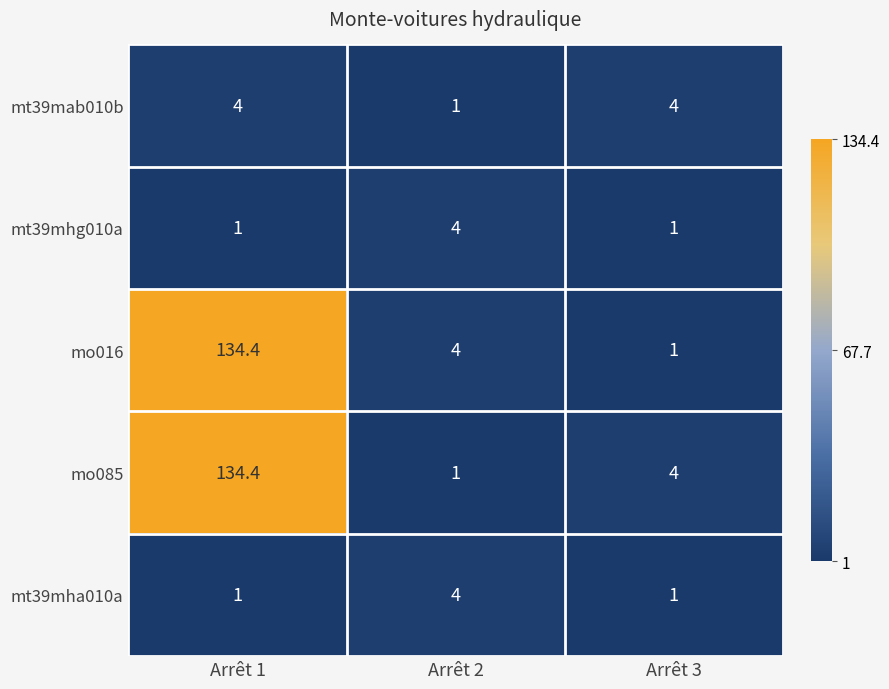

What is the greatest value displayed?

134.4